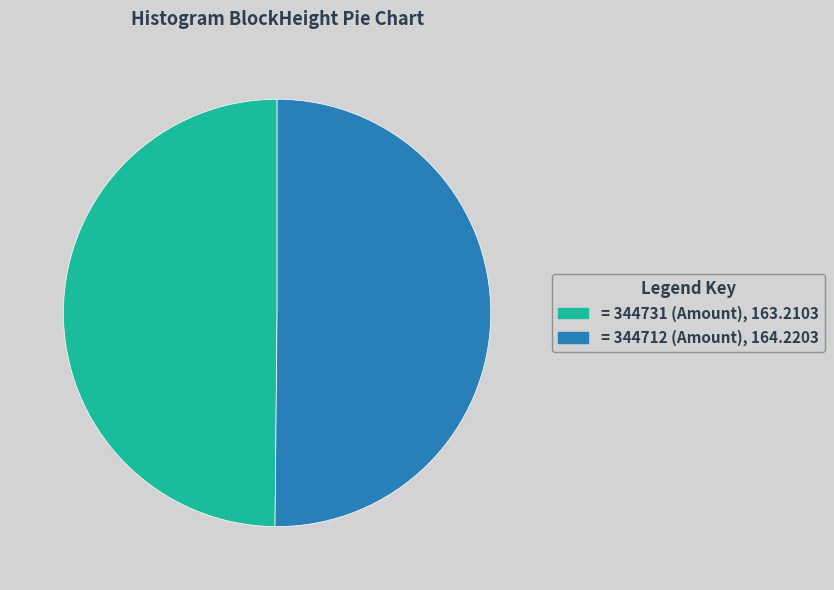

True or false: = 344731 (Amount), 163.2103 accounts for 41% of the total.

False